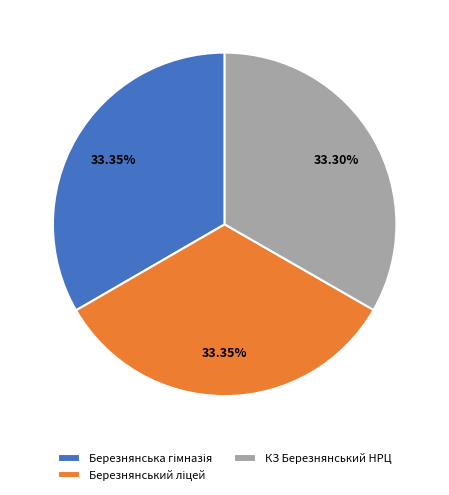

Does any single category account for the majority?

No